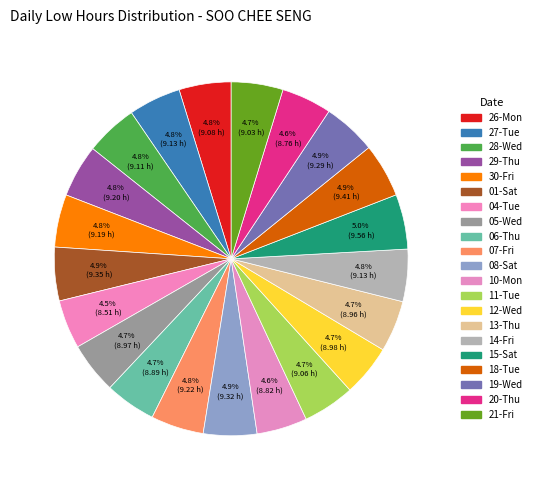

How many slices are in this pie chart?

21